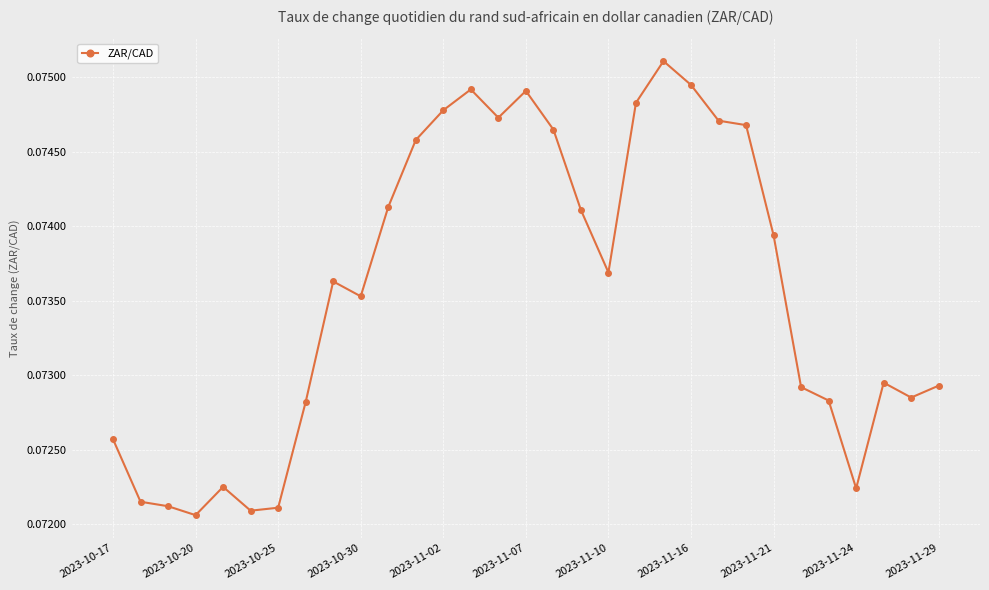

True or false: the data has more than 0 interior local peaks.

True